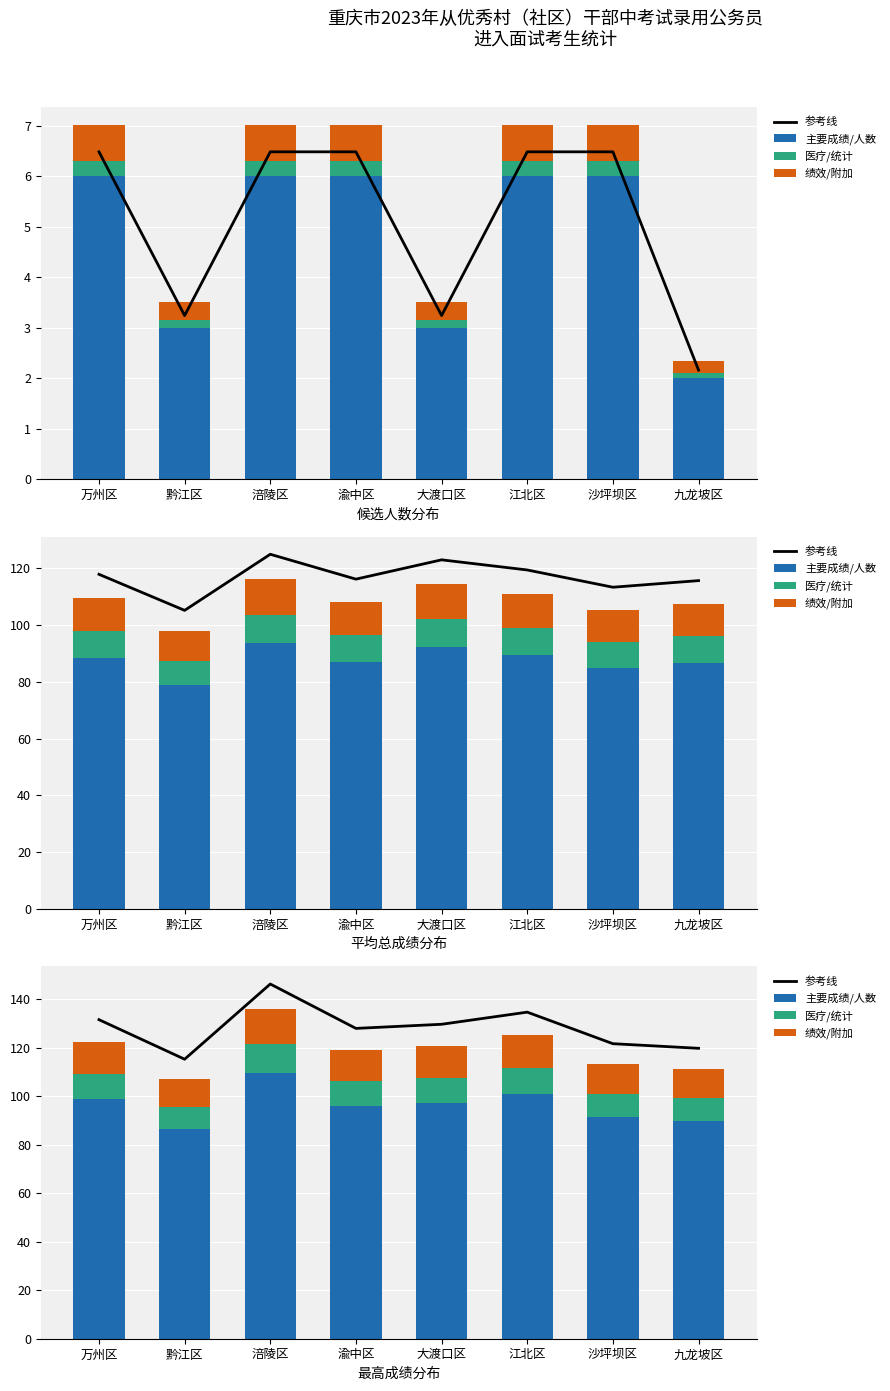

Which series has the largest total across all categories?

参考线